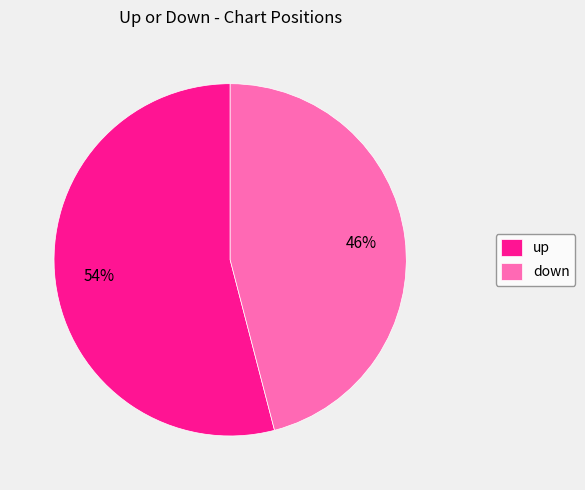

Do up and down together represent more than half of the pie?

Yes